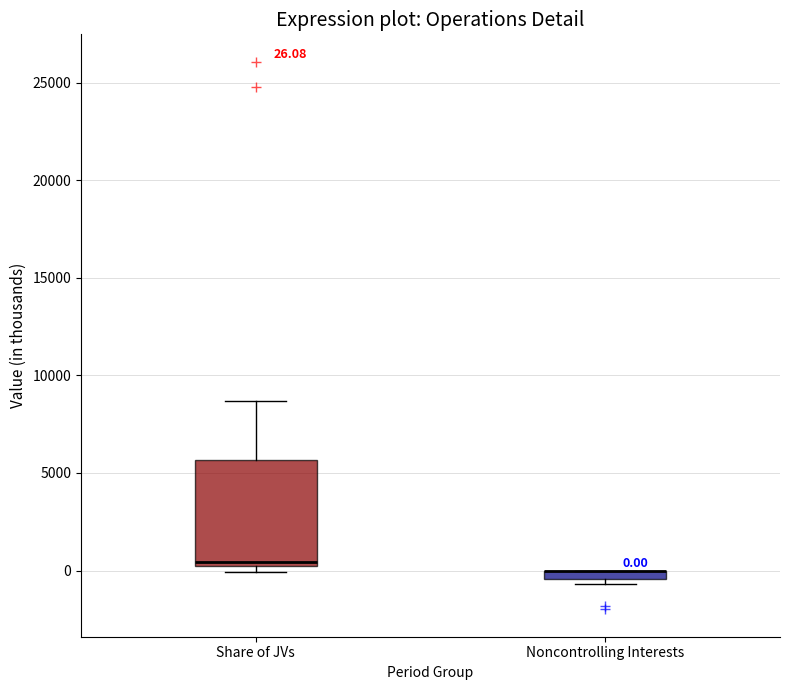

Which box is the tallest, from its lower edge to its upper edge?

Share of JVs